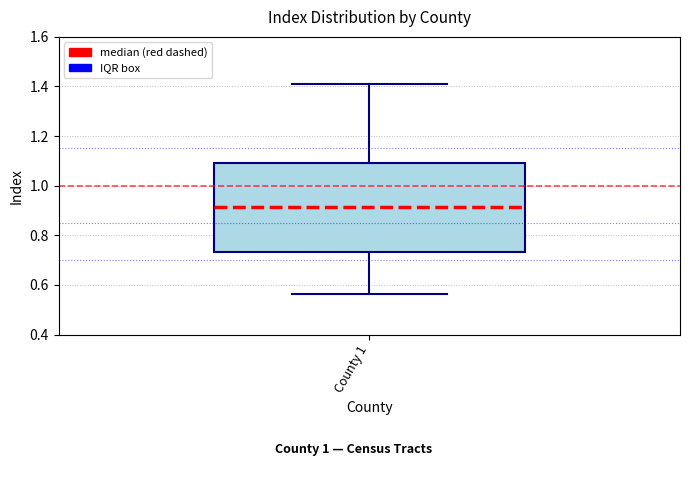

Transcribe this box plot: give where the median line is, the range the box spans, and where the two whiskers end, as read against the y-axis. The values are not printed on the chart, so give them approximately, as read against the axis.

median 0.92, box 0.74 to 1.10, whiskers 0.56 to 1.40